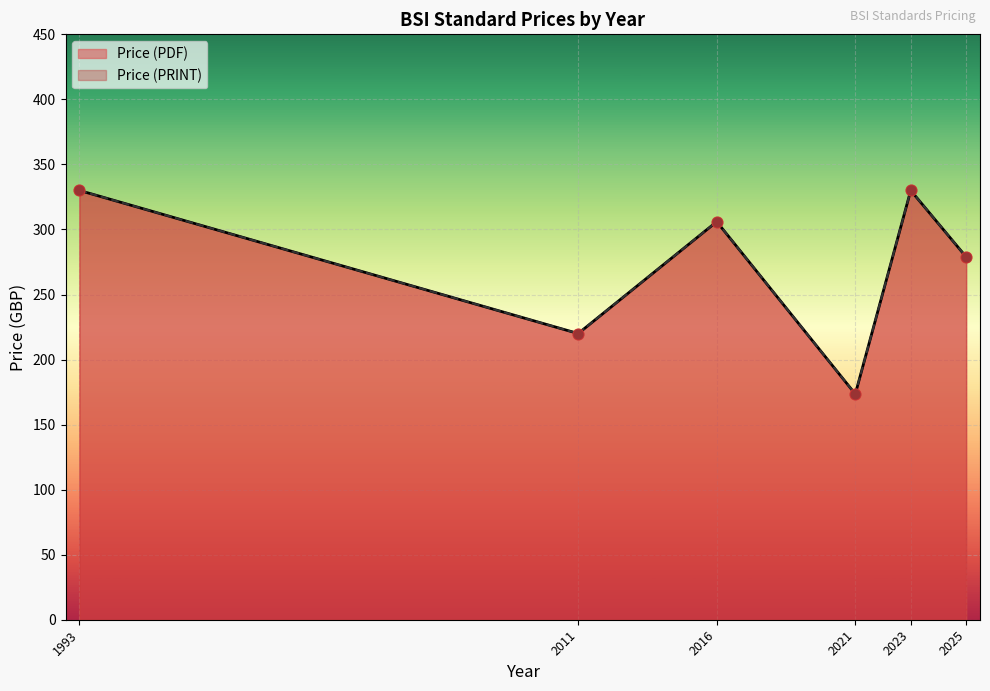

Is the value of Price (PDF) at 19 greater than the value of Price (PRINT) at 21?

No